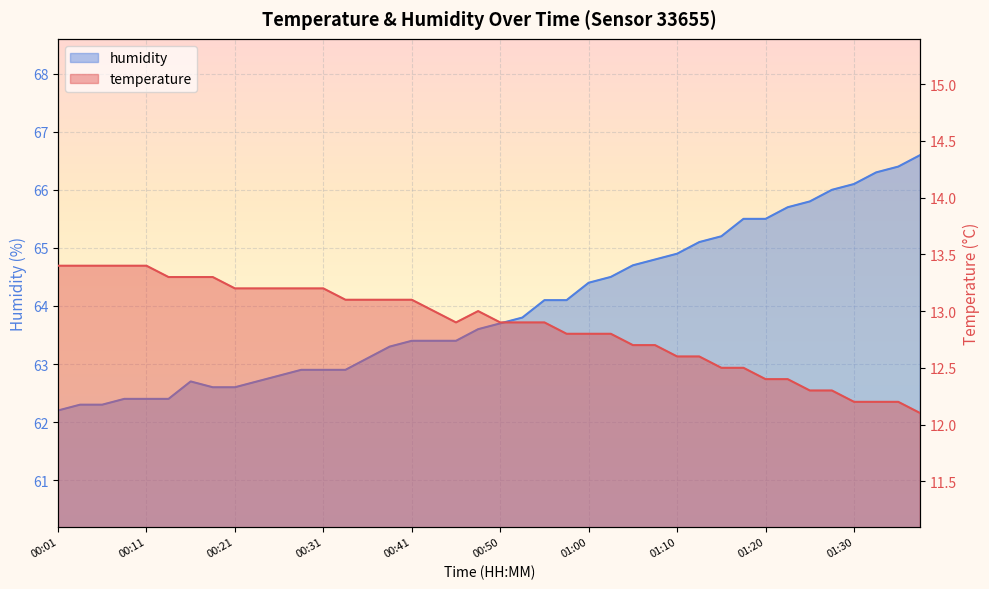

Rank the series by their average value, from lowest to highest.

temperature, humidity